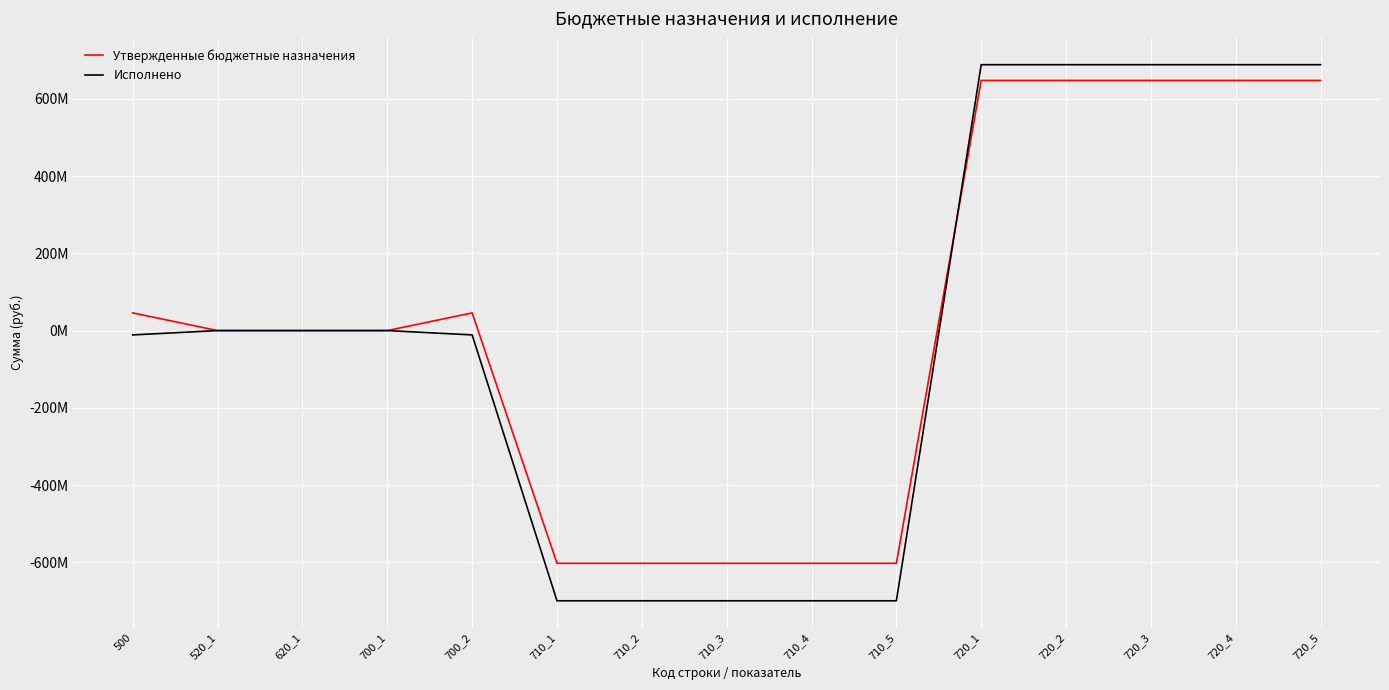

Which series changed the most between 720_1 and 720_2?

Утвержденные бюджетные назначения